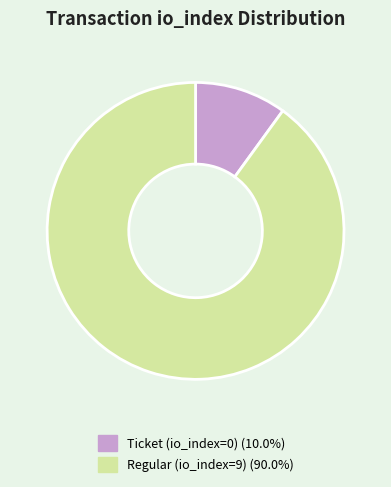

How many segments does this pie chart have?

2